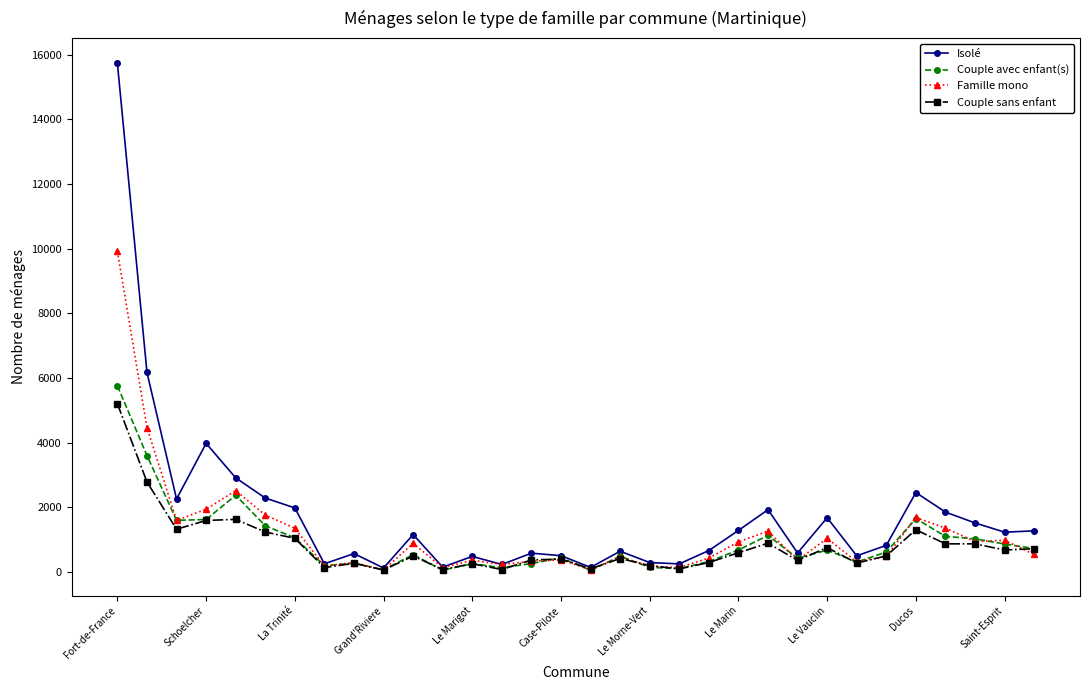

How many data points in Couple sans enfant are above 499?

16